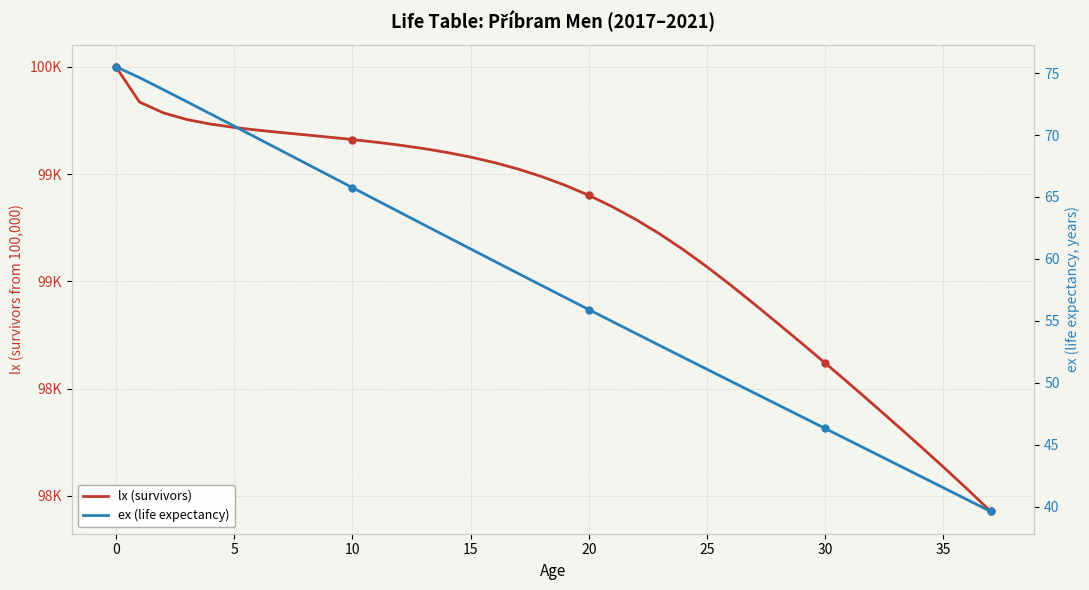

The value of ex (life expectancy) at 15 is 126.5. True or false?

False